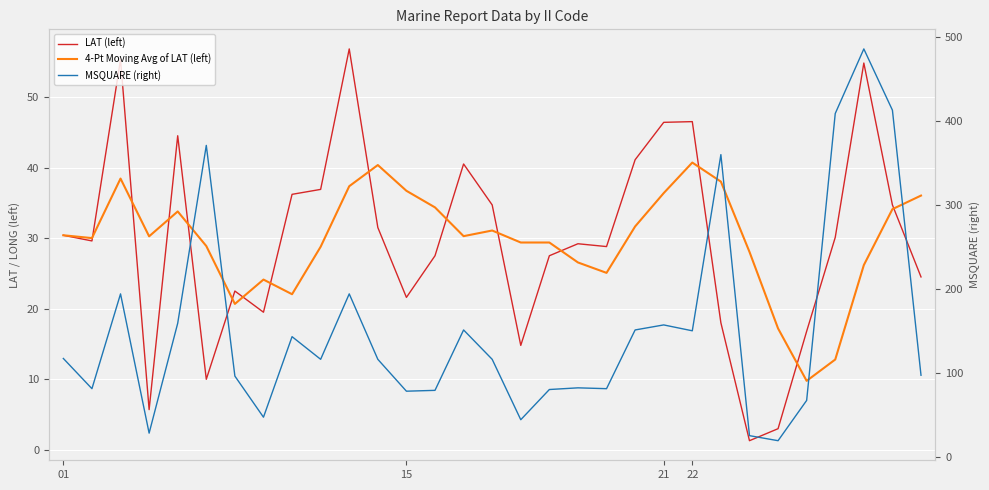

What is the difference between the maximum and minimum values in the MSQUARE (right) series?

467.0